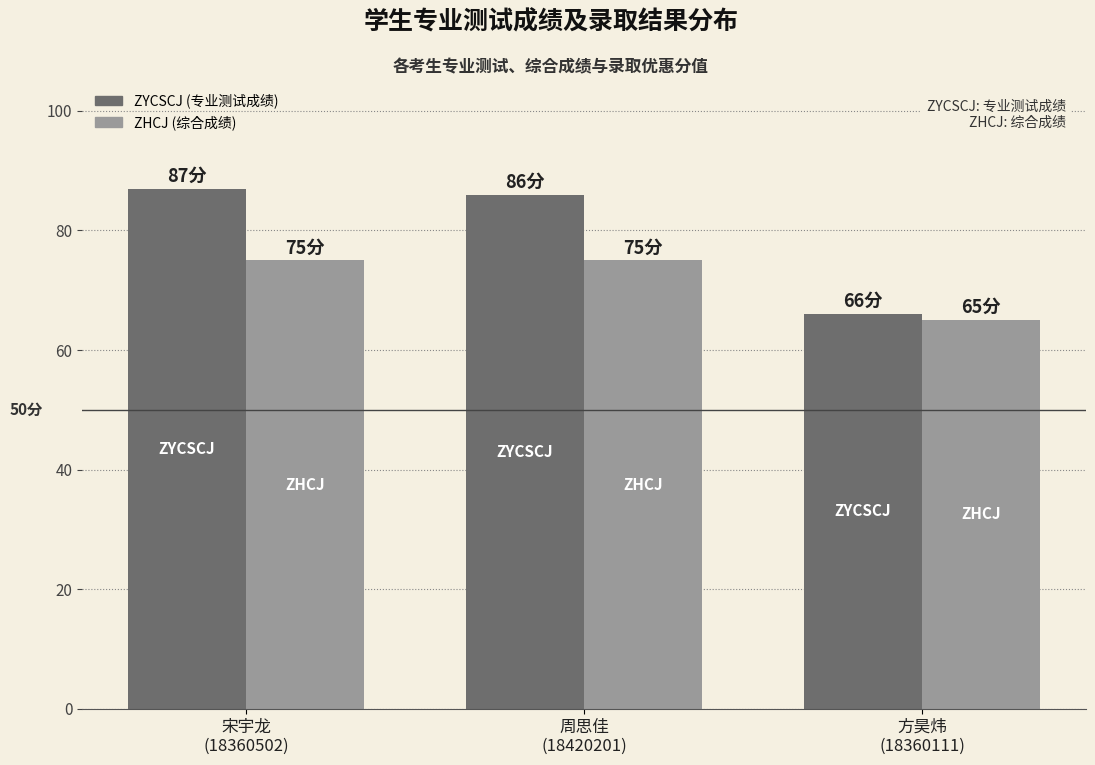

What is the smallest value displayed?

65